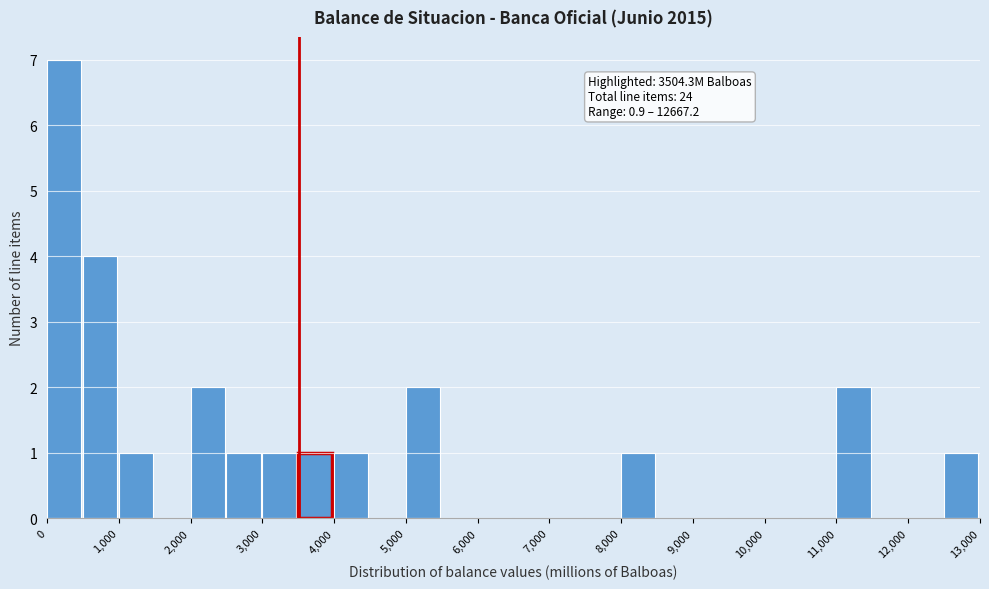

Which range on the x-axis has the tallest bar?

0 to 500